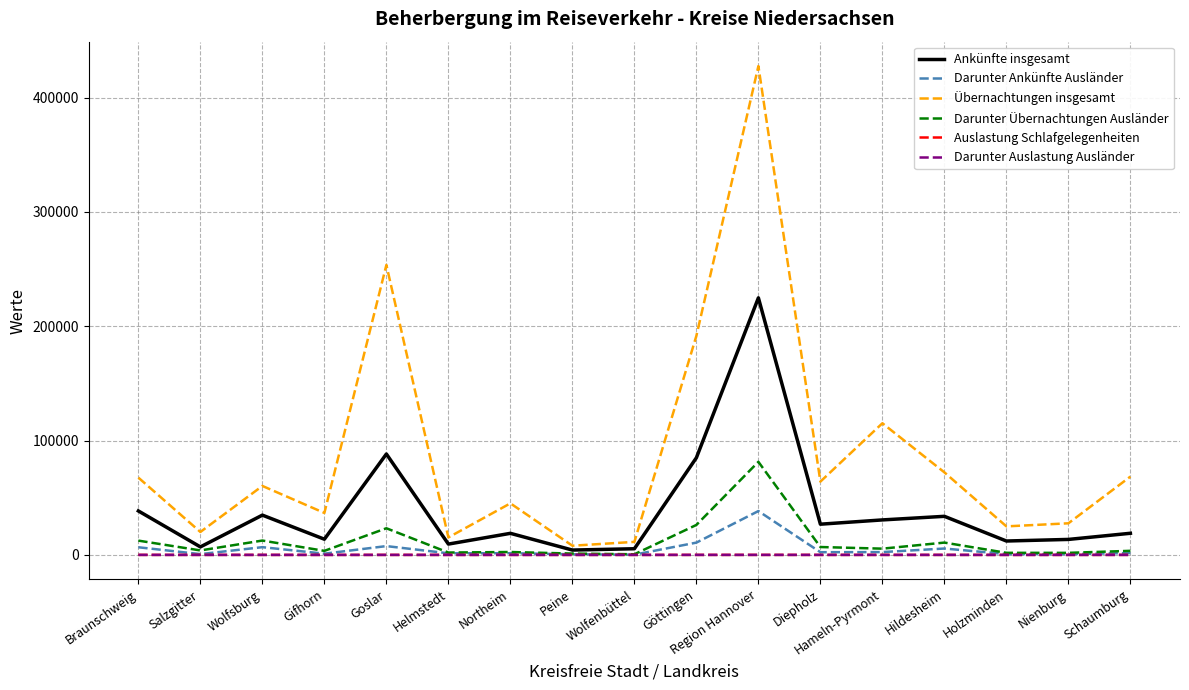

Which series has the widest spread of values?

Übernachtungen insgesamt